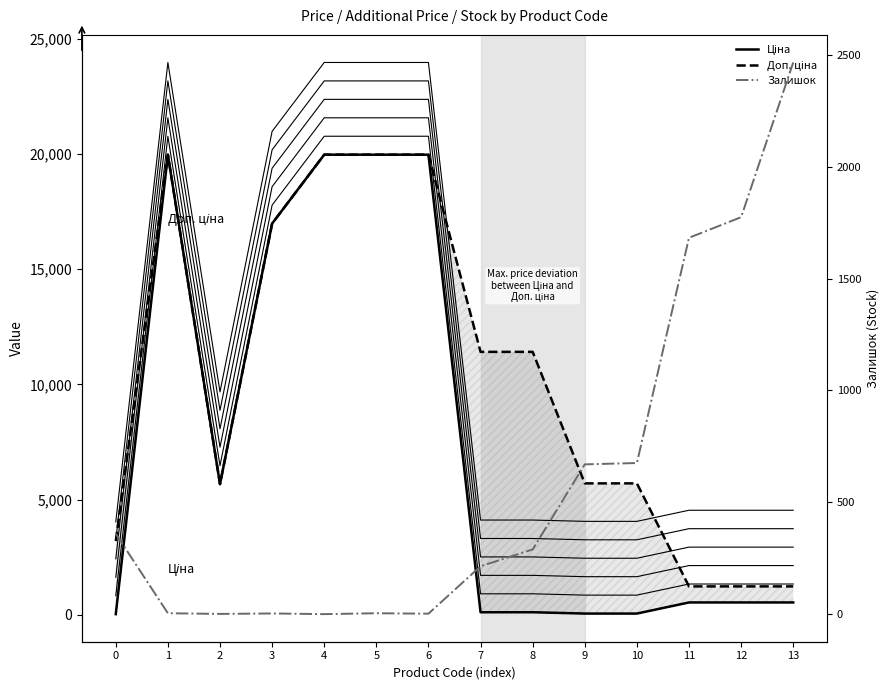

At which label does Залишок reach its peak?

13